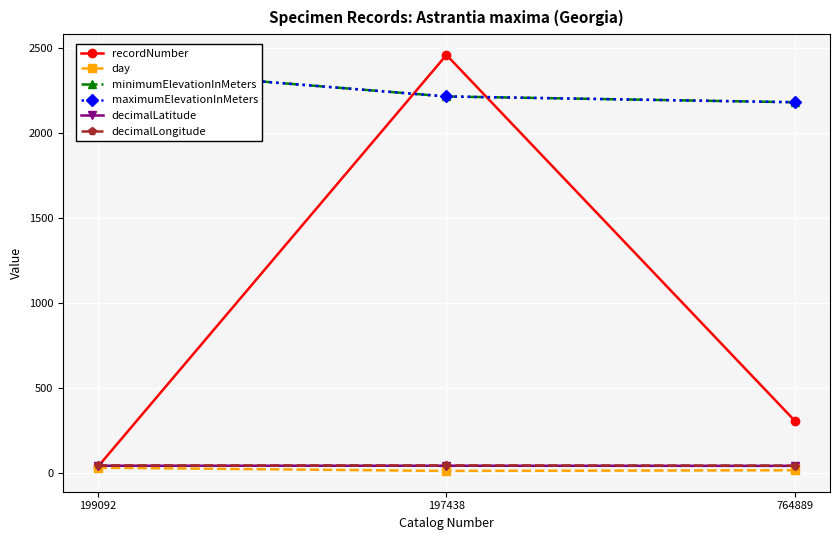

Which category has the lowest value in the decimalLatitude series?

764889